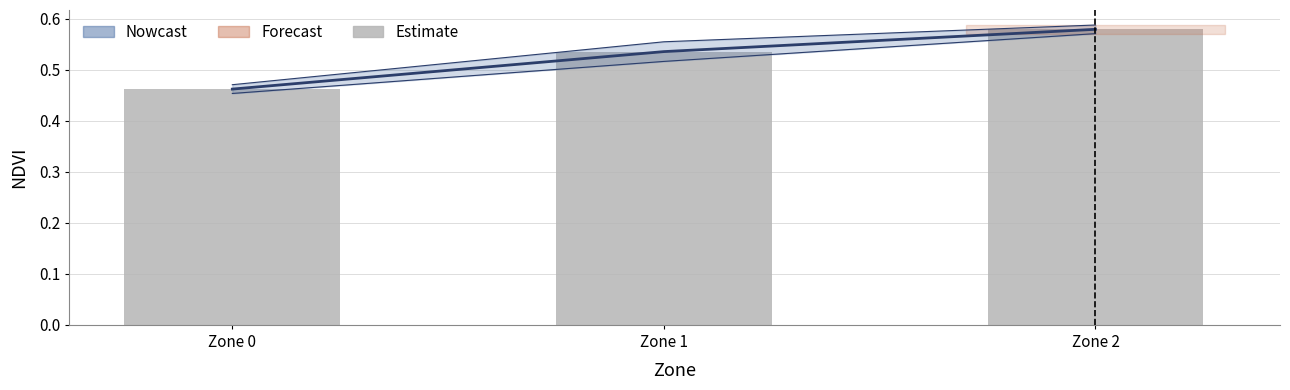

Reading left to right, transcribe all the data shown in this chart.

Zone 0=0.5	Zone 1=0.5	Zone 2=0.6